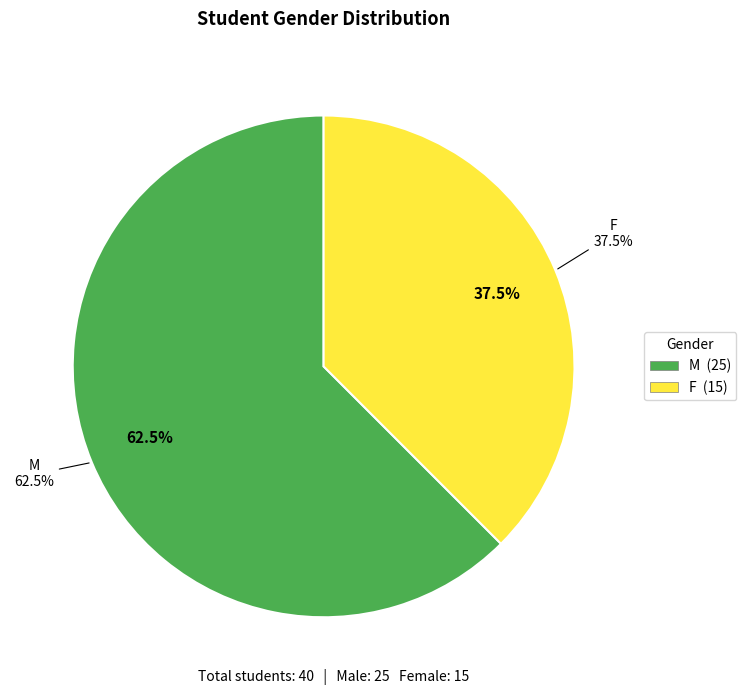

Is the sum of F and M greater than half?

Yes